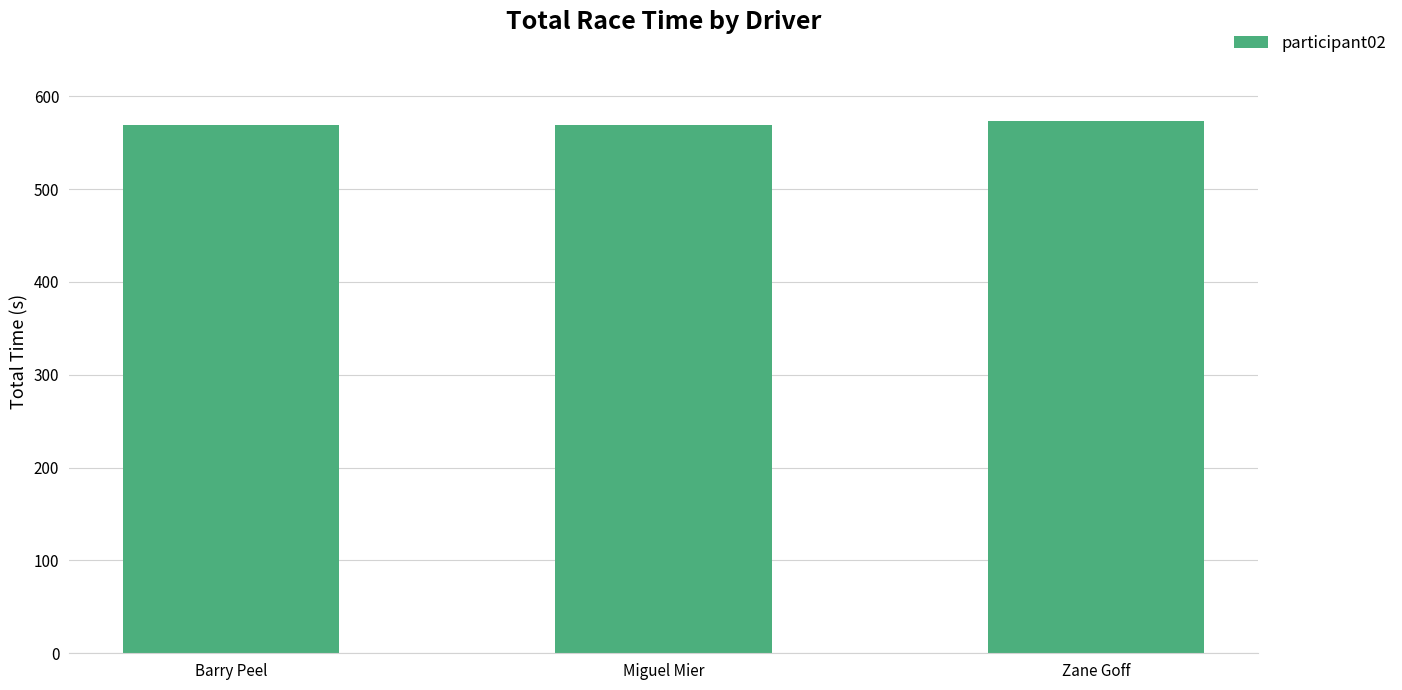

What is the label of the 3rd bar from the left?

Zane Goff